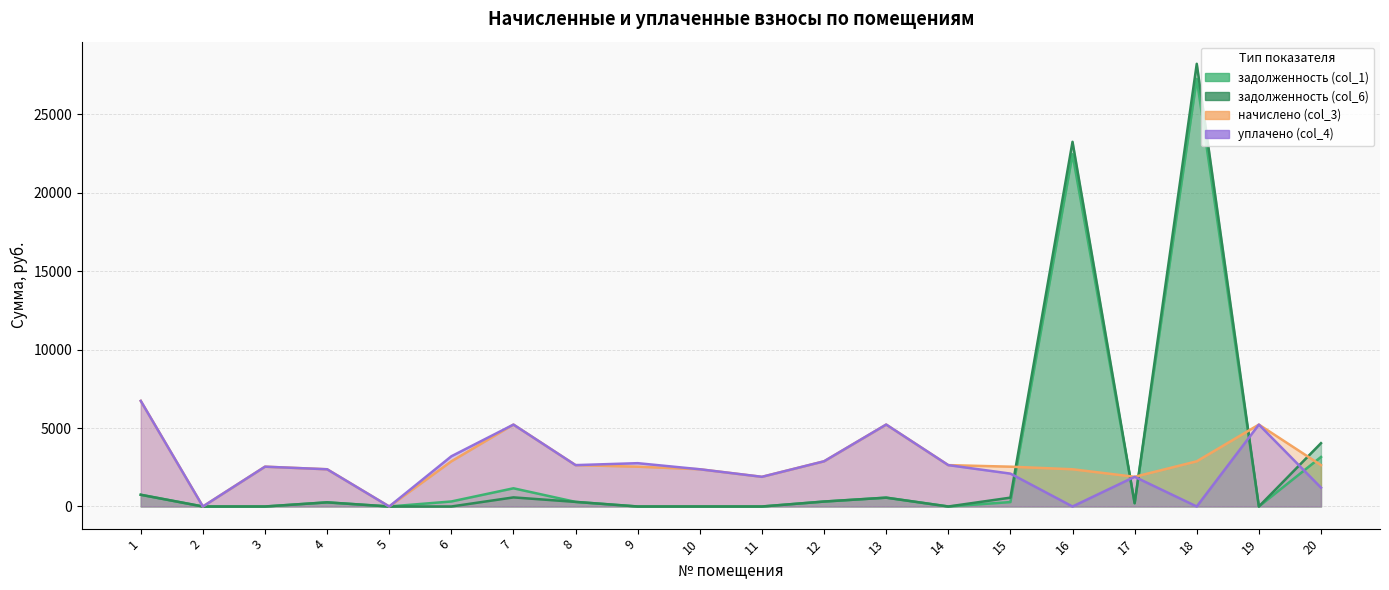

Which series changed the most between 3 and 7?

начислено (col_3)